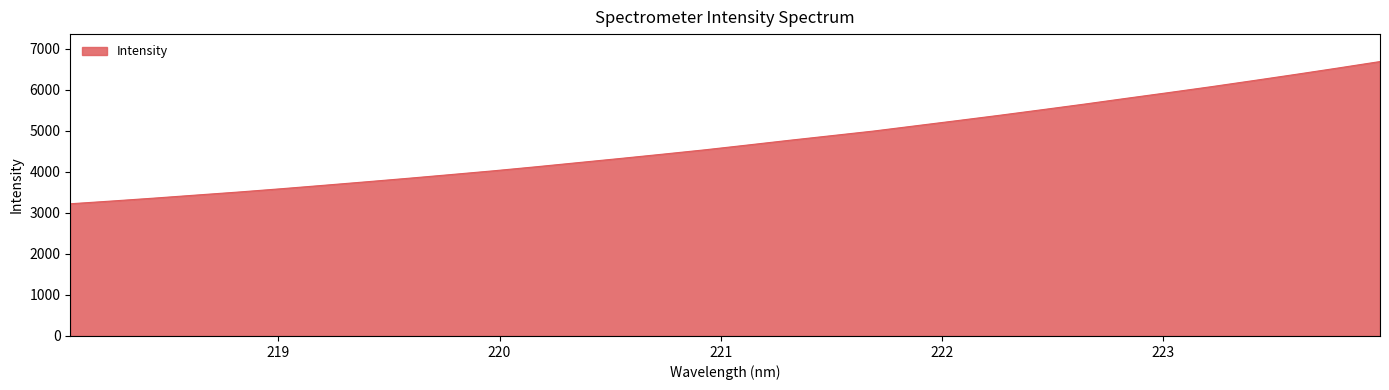

What is the maximum value shown in the chart?

6688.0